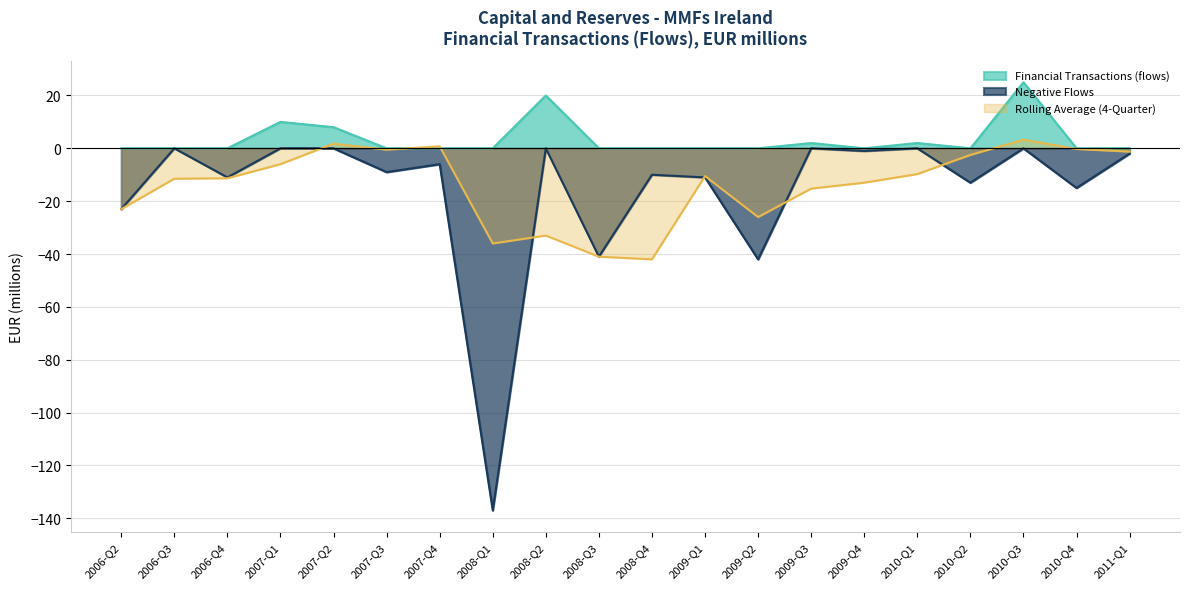

Does the chart have visible grid lines?

Yes